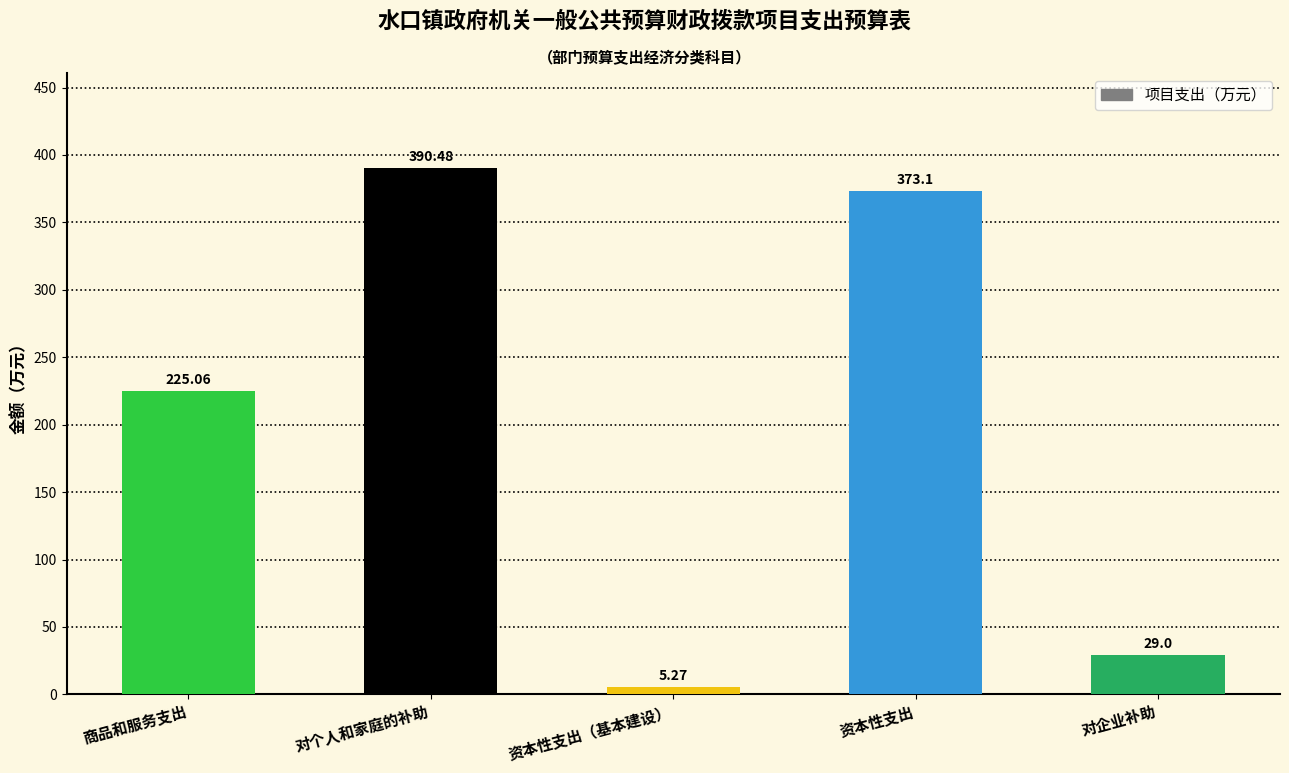

How many values are below 225?

2